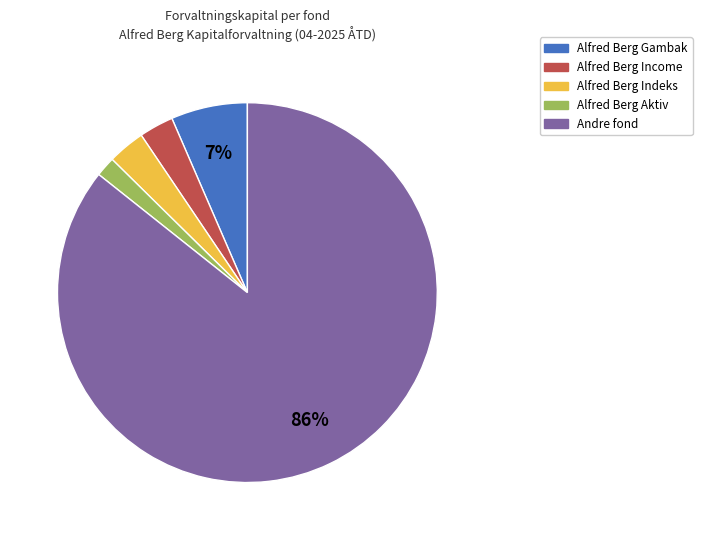

Do Alfred Berg Aktiv and Alfred Berg Indeks together represent more than half of the pie?

No